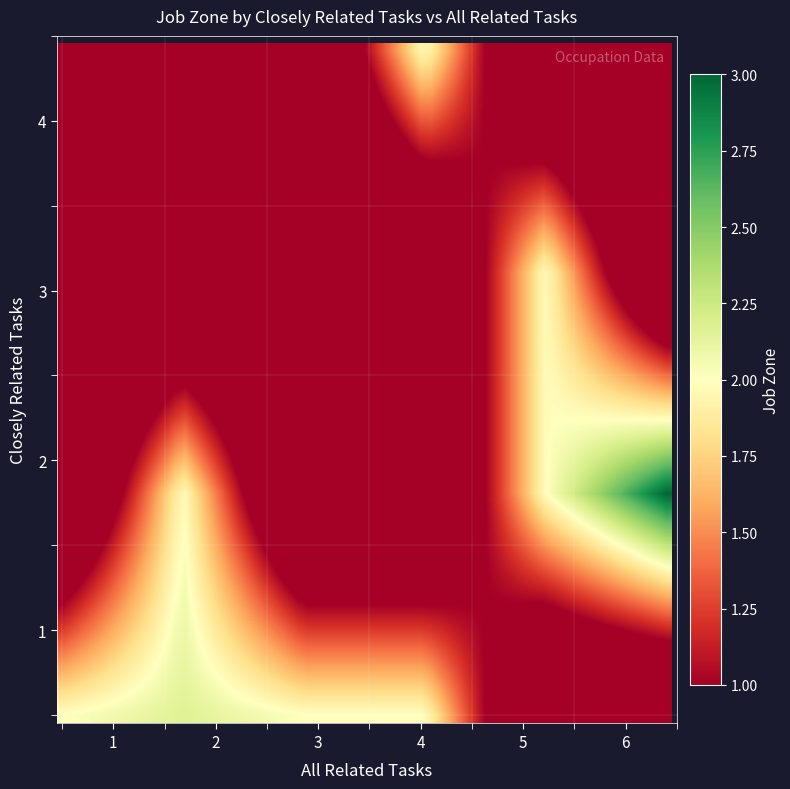

Count the number of data series in this chart.

4